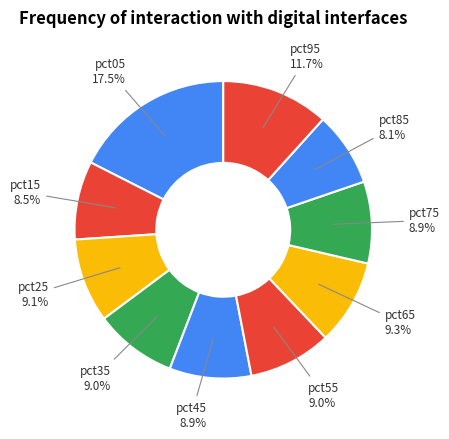

The pct95 slice represents 12% of the pie. True or false?

True